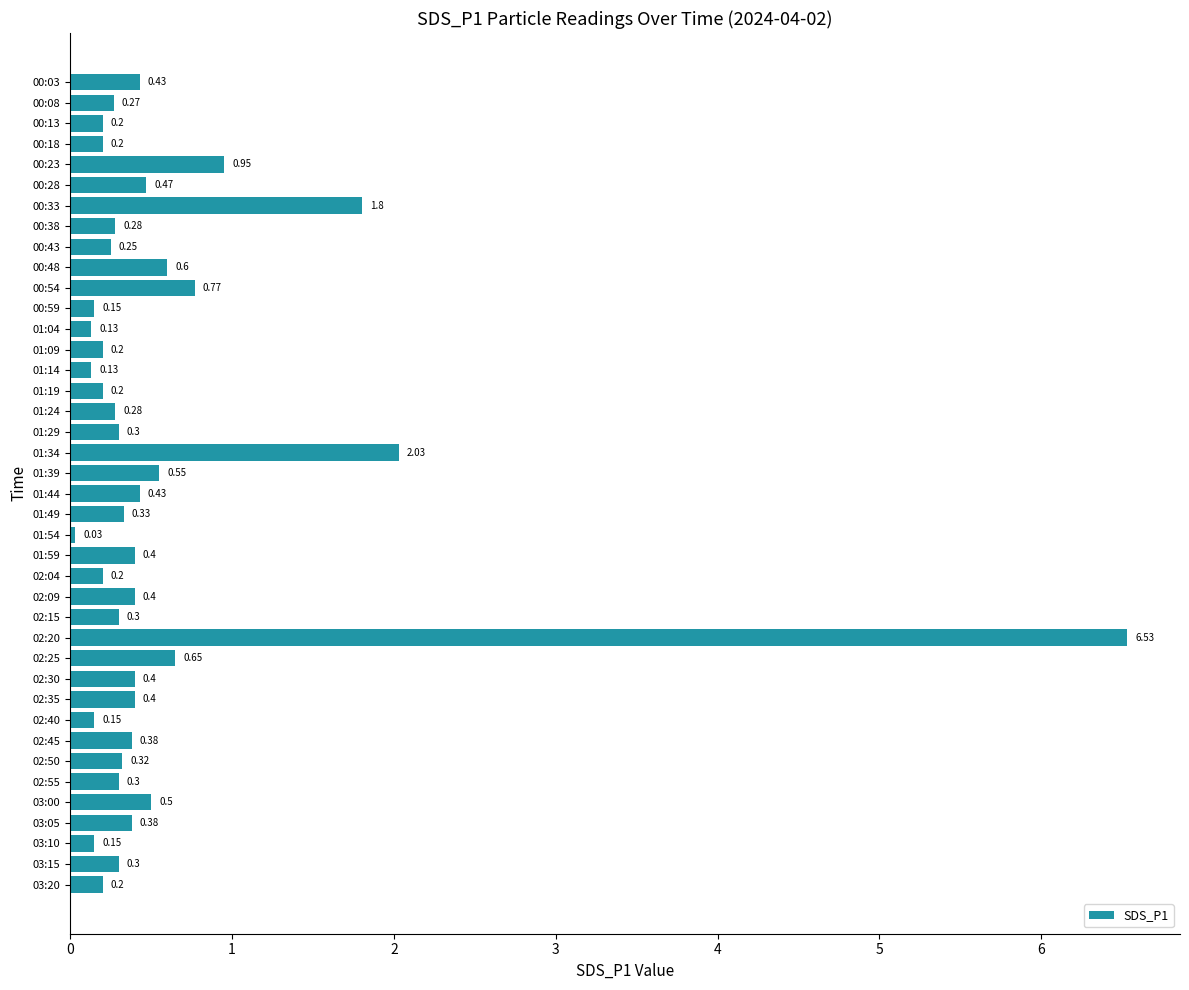

Which has a higher value, 00:13 or 00:59?

00:13